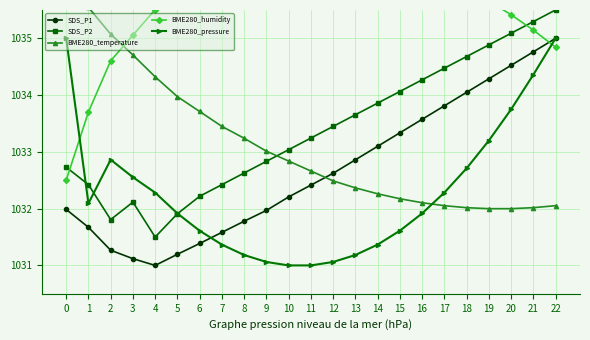

True or false: SDS_P2 and SDS_P1 intersect in this chart.

False